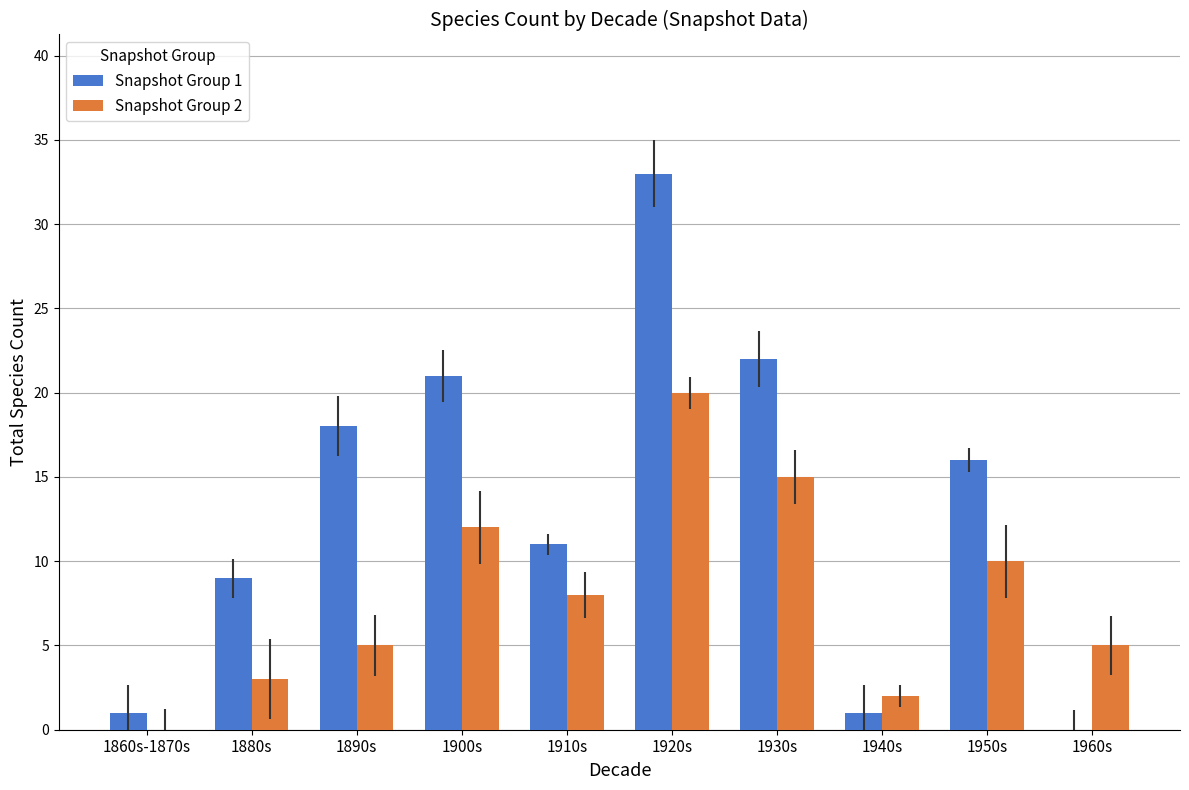

The value of Snapshot Group 1 at 1940s is 1. True or false?

True